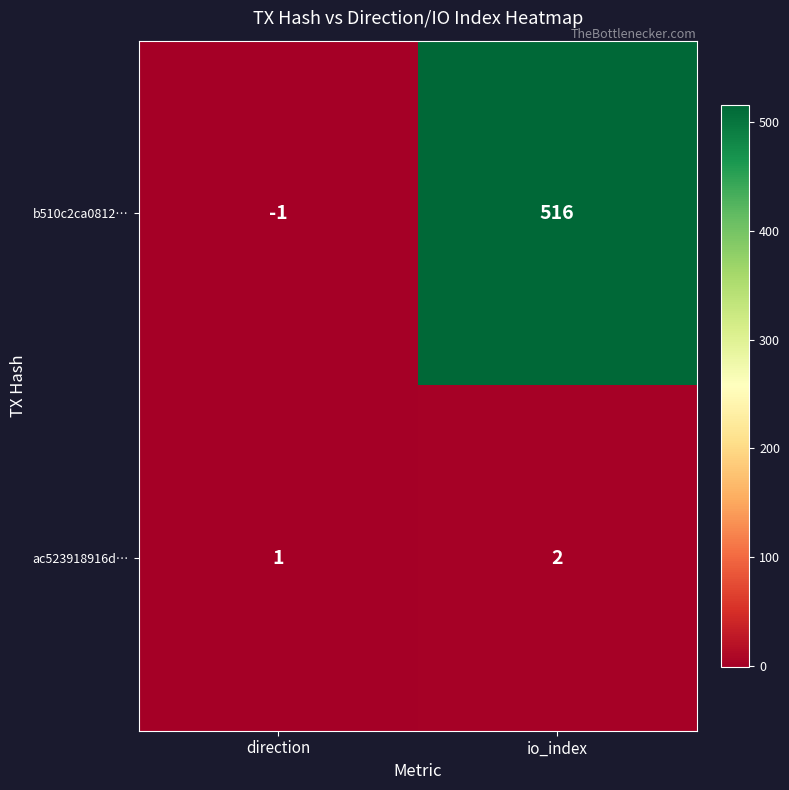

What is the greatest value displayed?

516